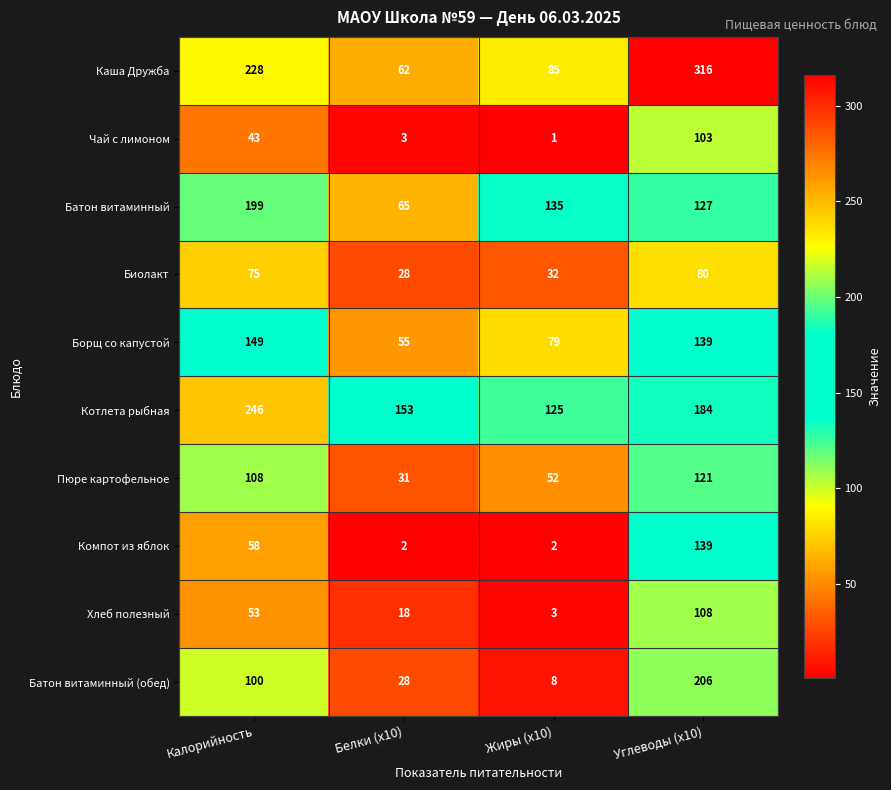

Which series changed the most between Жиры (x10) and Углеводы (x10)?

Каша Дружба